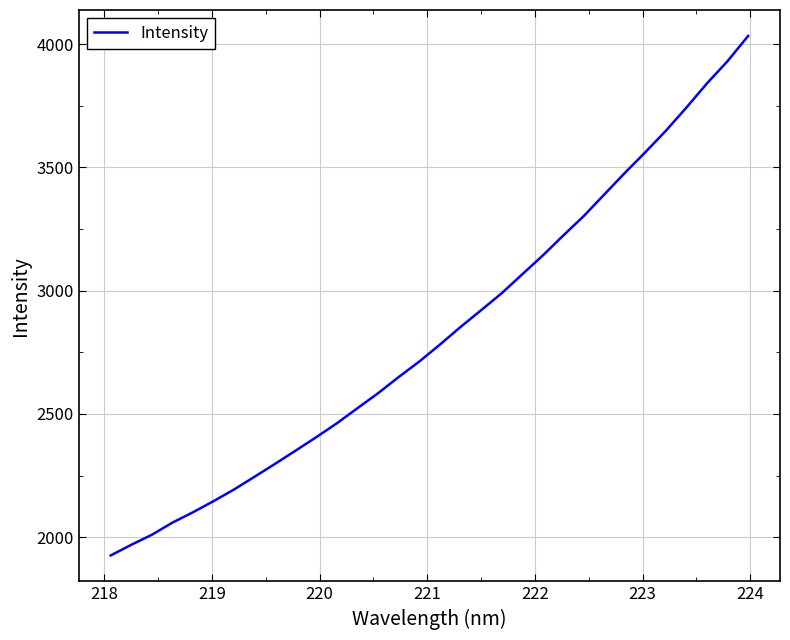

What is the maximum value shown in the chart?

4033.1